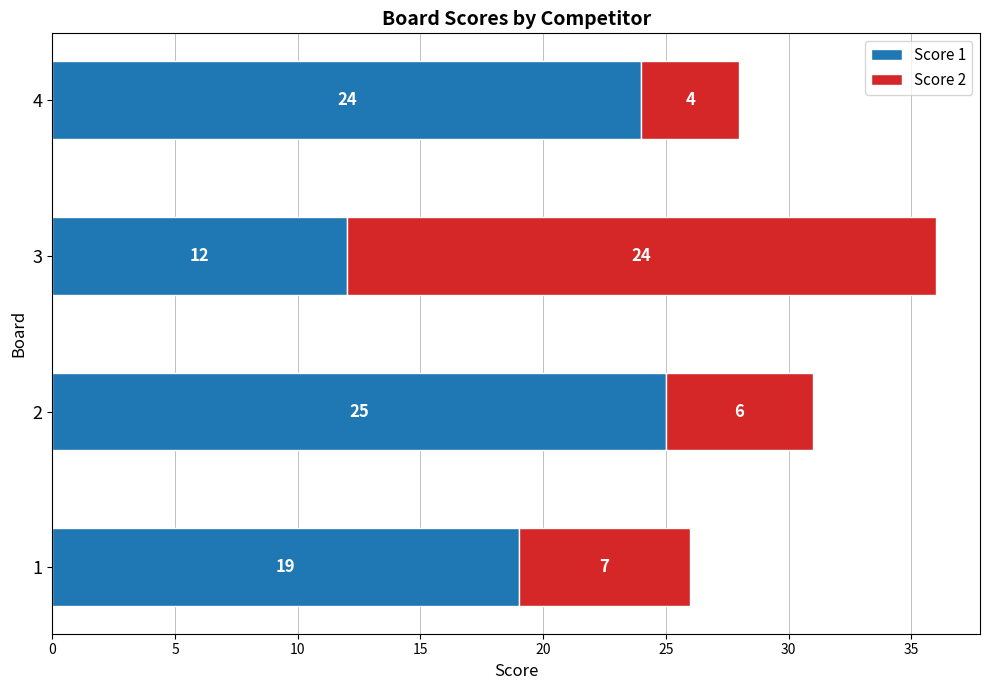

At which category is the sum across all series the highest?

3